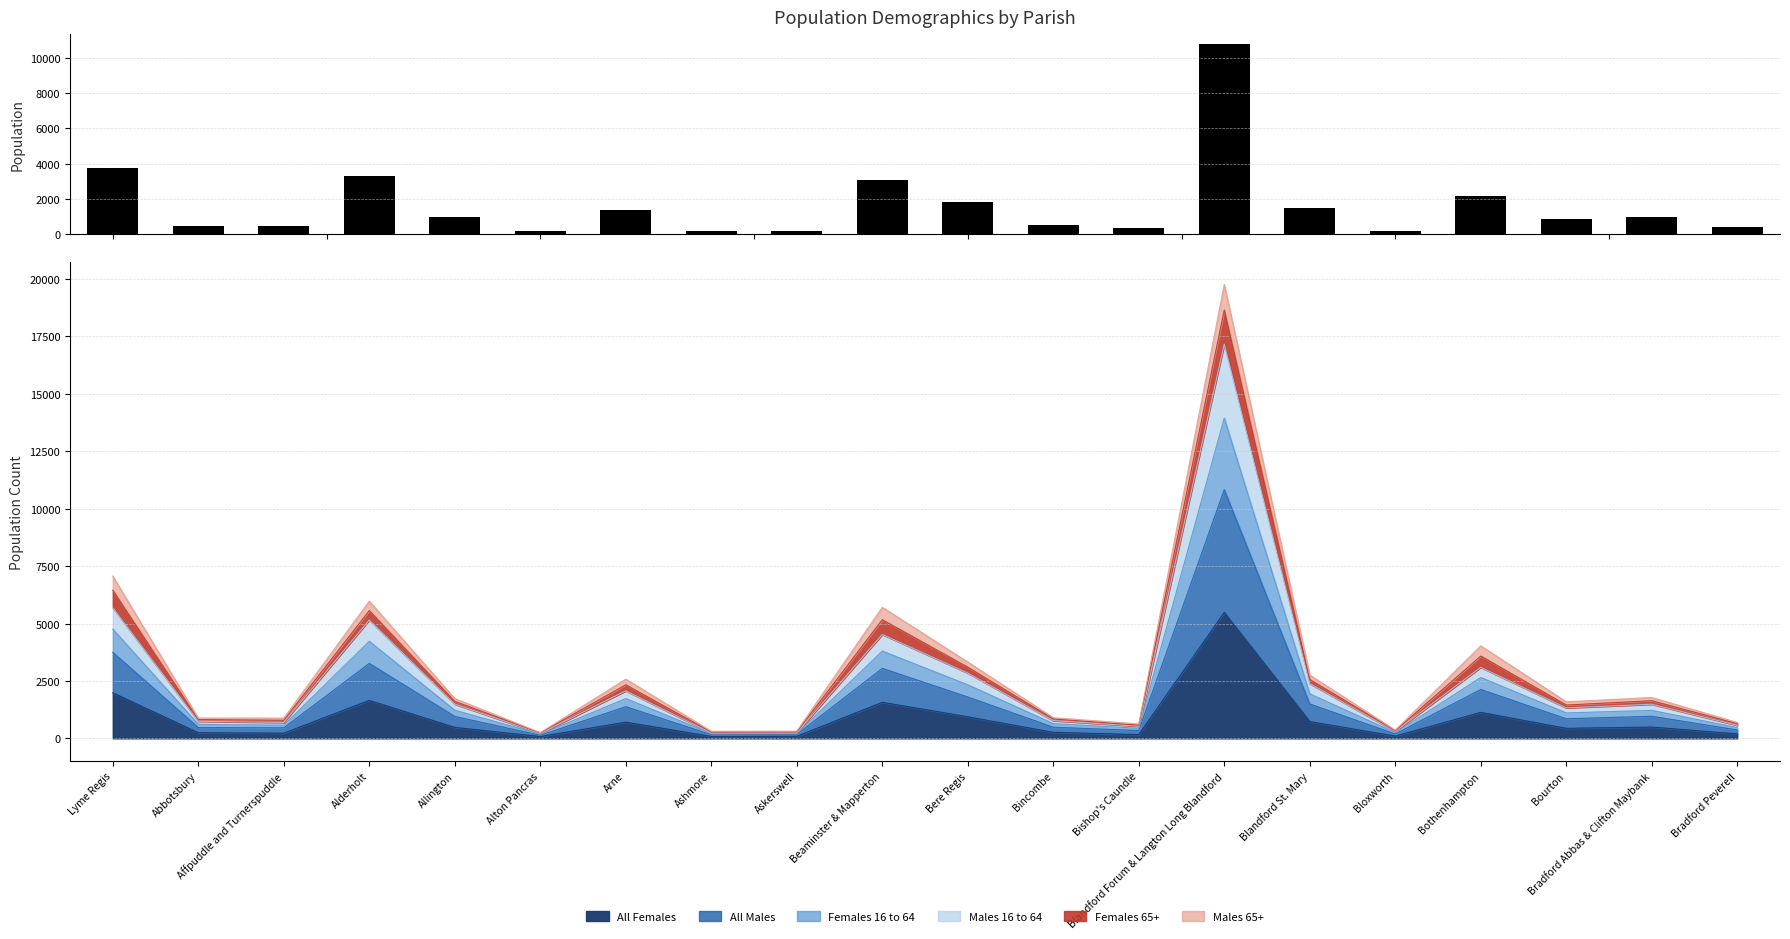

What is the ratio of the value at Abbotsbury to the value at Bincombe?

1.0